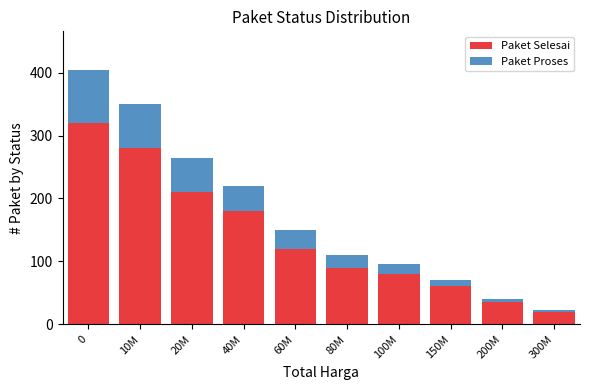

Which category has the lowest value in the Paket Selesai series?

300M